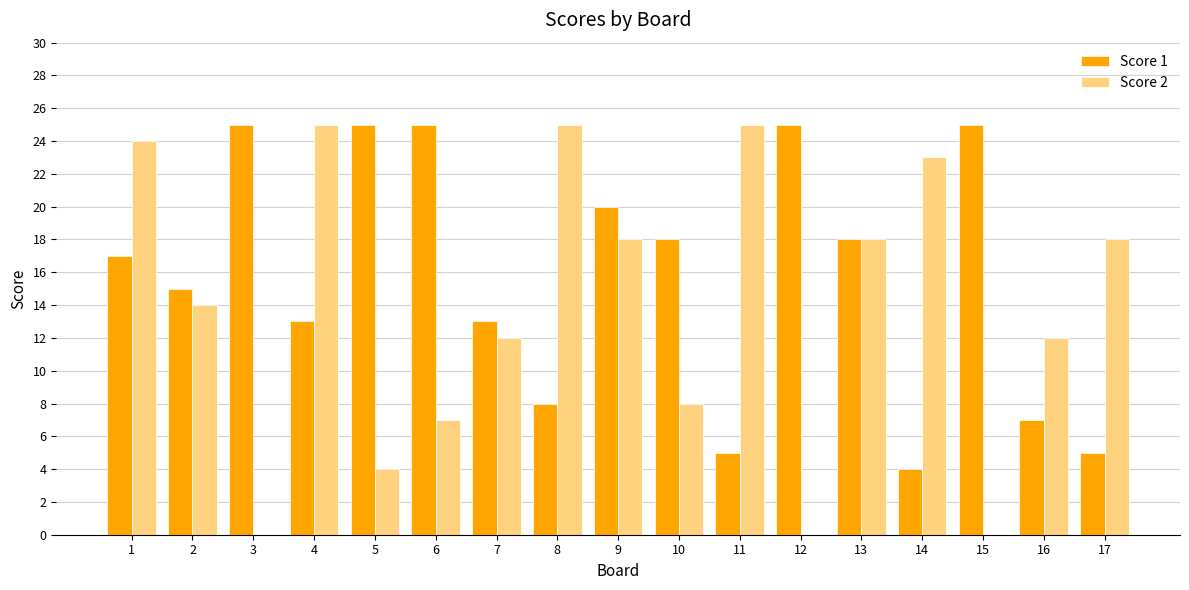

Which series changed the most between 6 and 16?

Score 1